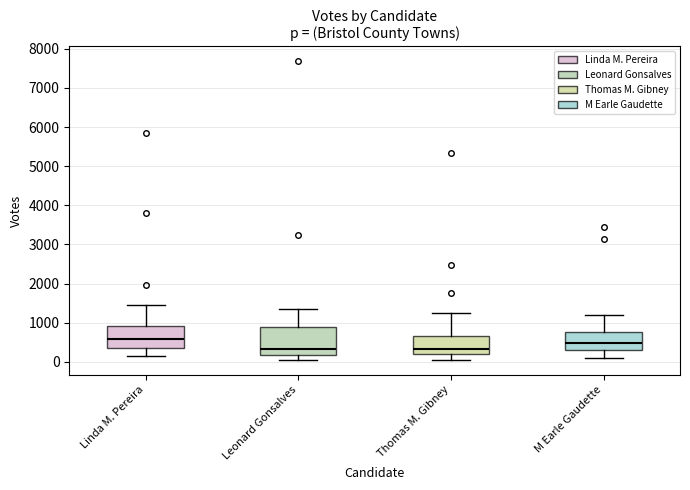

Reading left to right, transcribe this box plot: for each box, give where its median line is, the range the box spans, and where its two whiskers end, as read against the y-axis. The values are not printed on the chart, so give them approximately, as read against the axis.

Linda M. Pereira: median 600, box 400 to 900, whiskers 100 to 1500
Leonard Gonsalves: median 300, box 200 to 900, whiskers 100 to 1300
Thomas M. Gibney: median 300, box 200 to 700, whiskers 0 to 1300
M Earle Gaudette: median 500, box 300 to 700, whiskers 100 to 1200